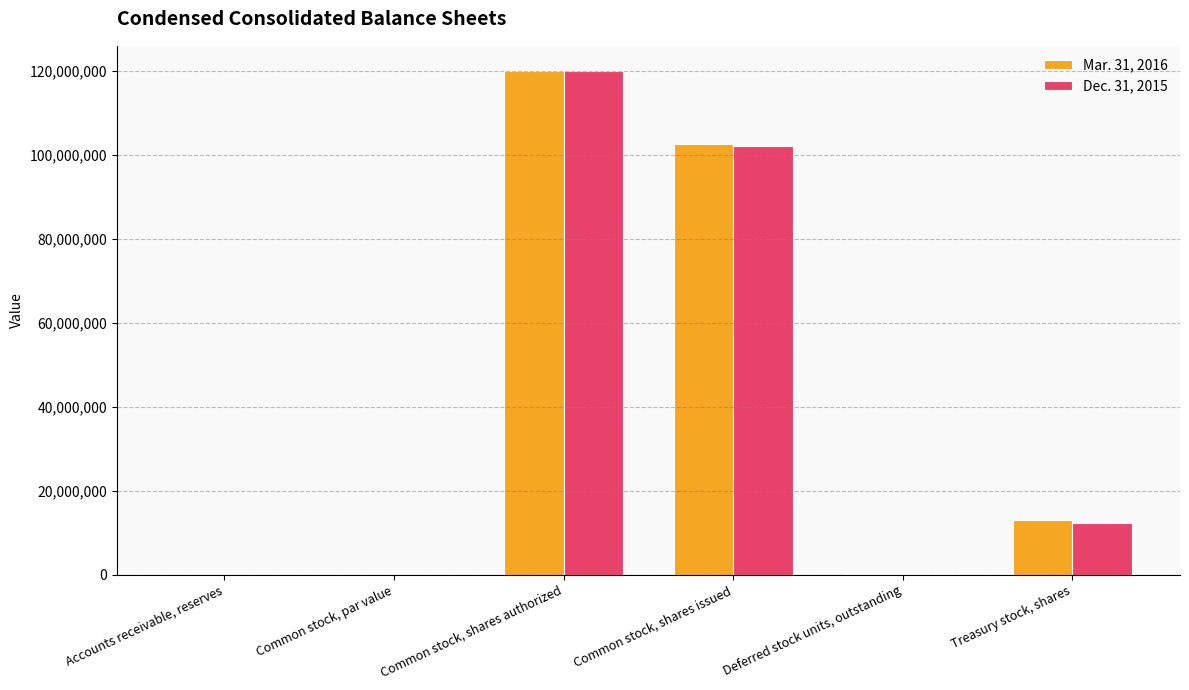

Is it true that Dec. 31, 2015 equals 102237000.0 at Common stock, shares issued?

True